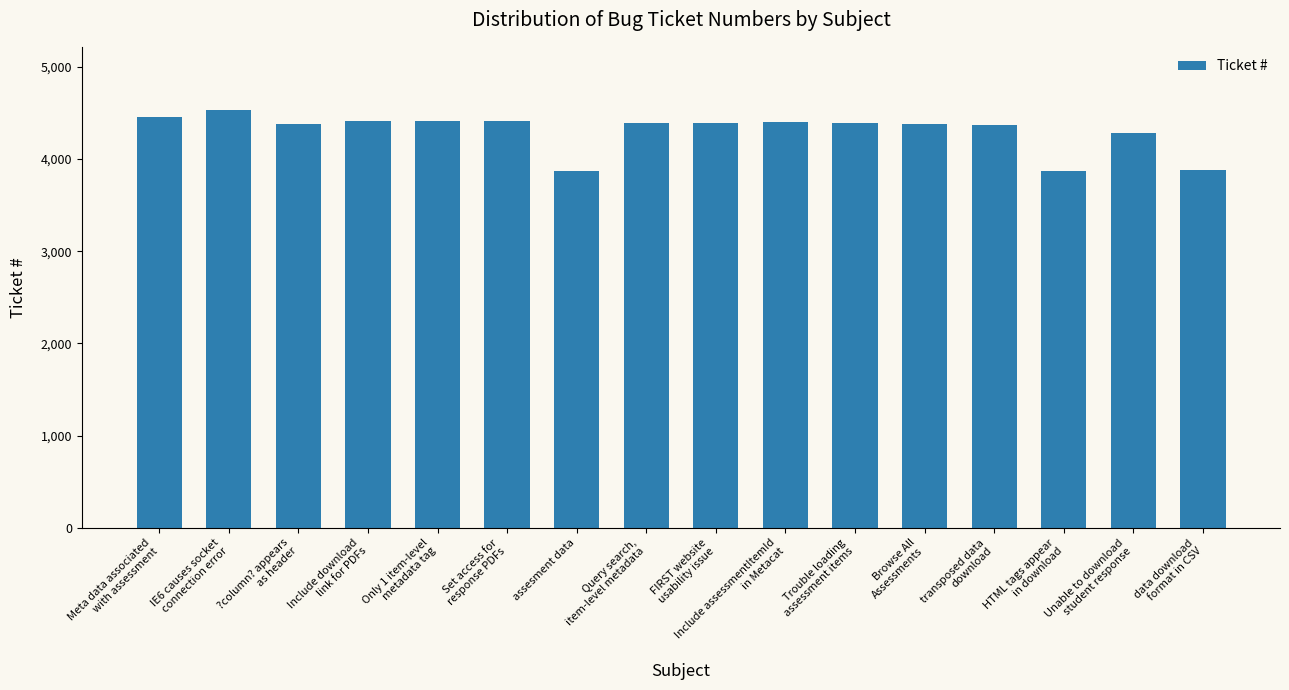

Is it true that the value at FIRST website
usability issue is 4385?

True